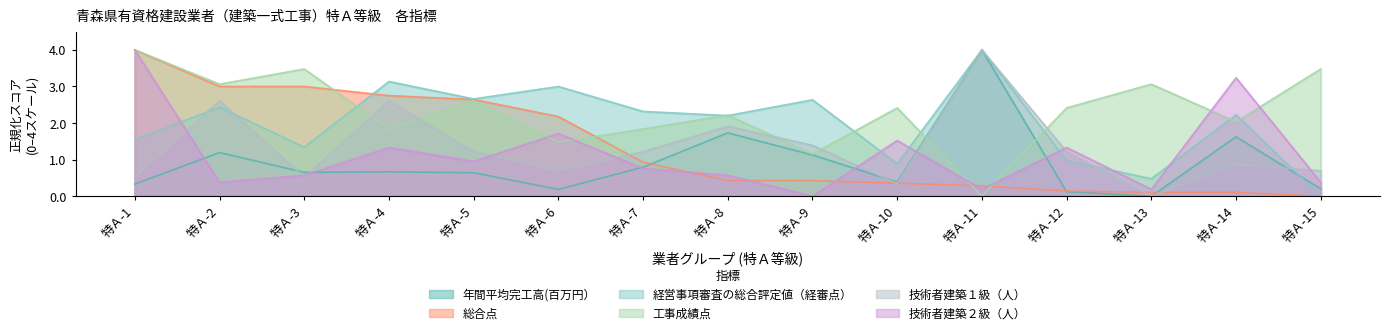

Which has a higher value, 特Ａ-1 or 特Ａ-13?

特Ａ-1